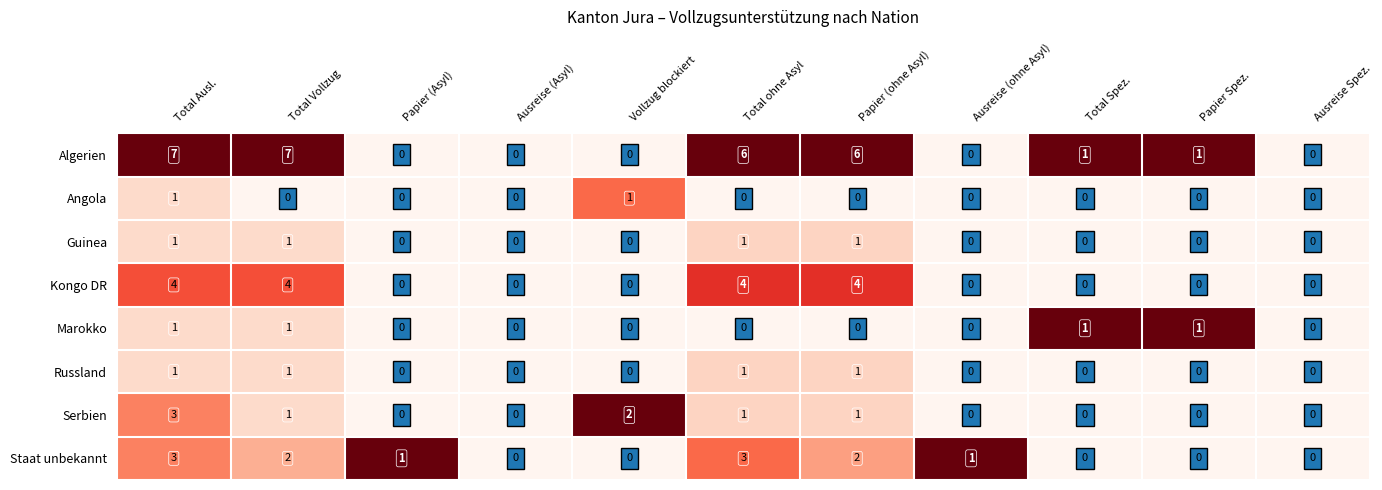

The Marokko series shows 1 at Total Spez.. True or false?

True